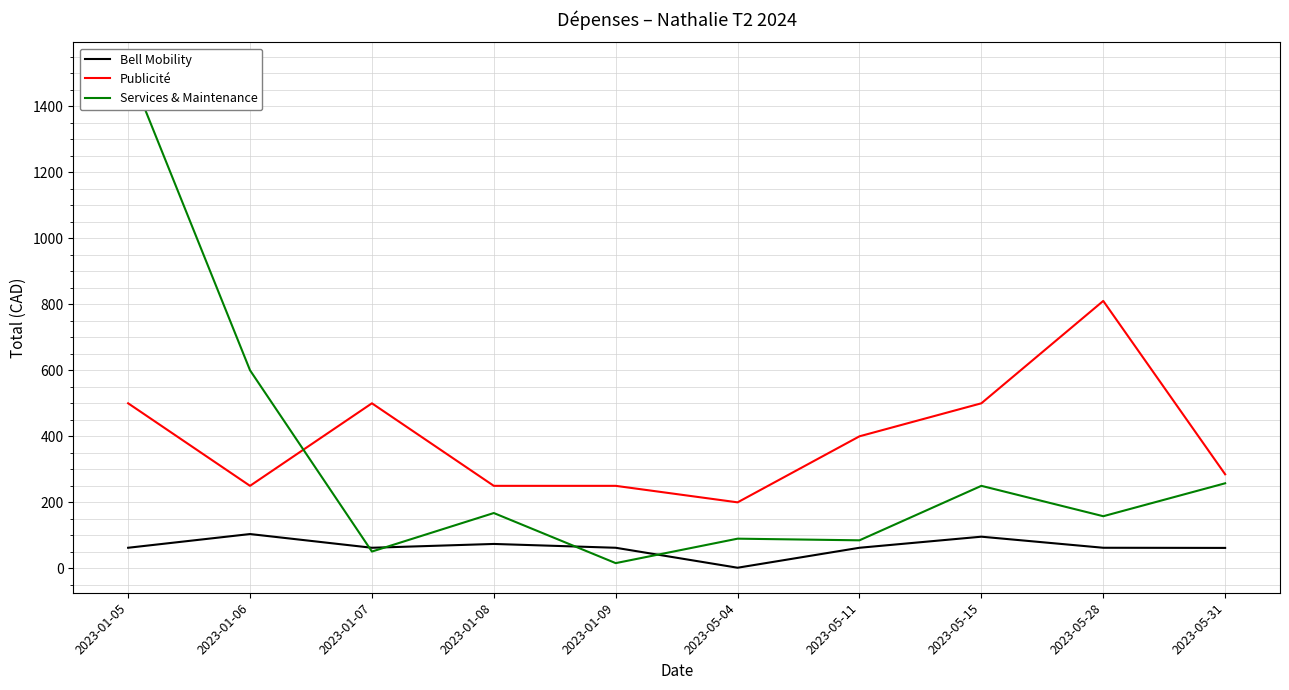

Rank the series by their average value, from highest to lowest.

Publicité, Services & Maintenance, Bell Mobility